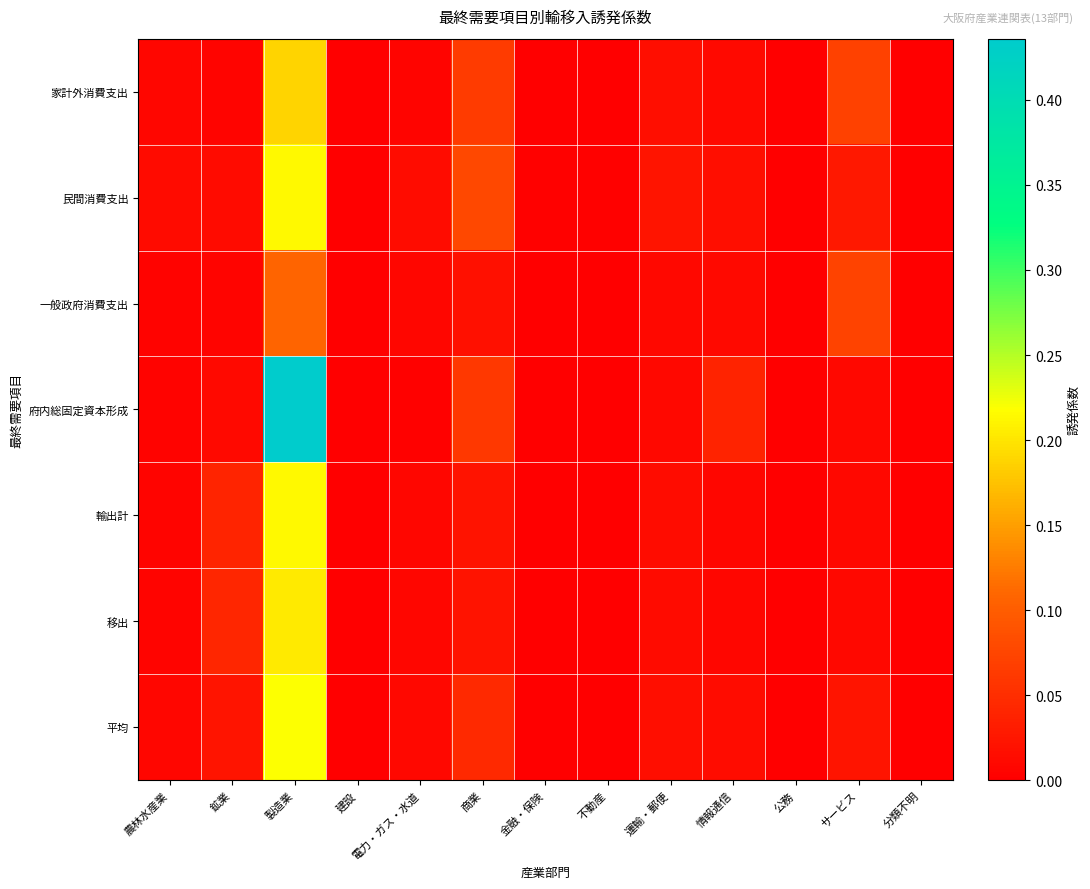

Count the number of data series in this chart.

7